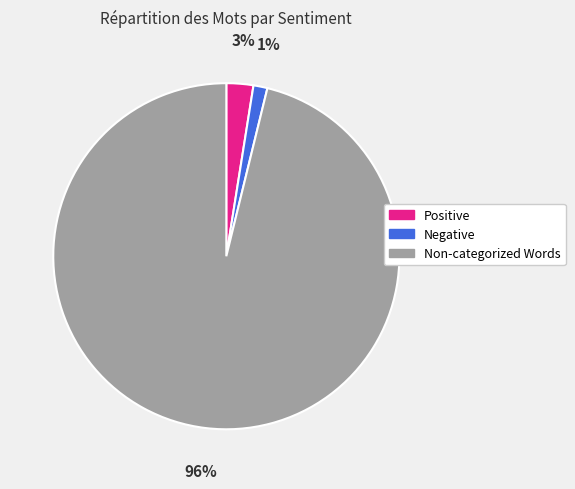

Which category has the biggest portion of the pie?

Non-categorized Words